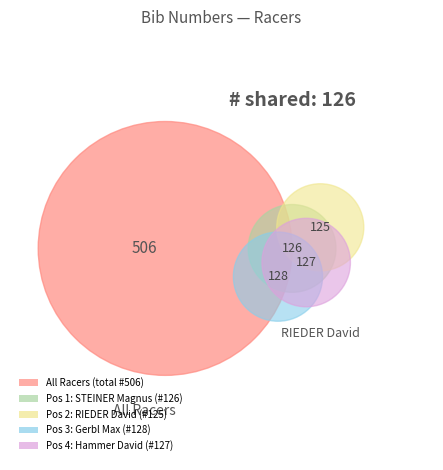

Combined, what portion of the pie is 4 and 1?

50.0%